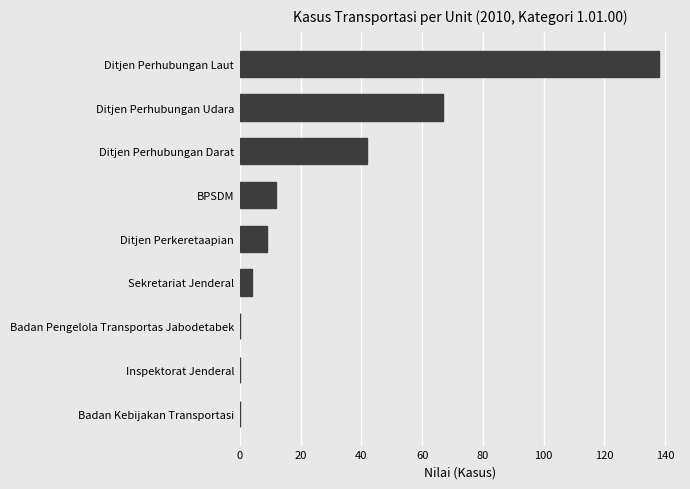

Which label corresponds to the largest value in the chart?

Ditjen Perhubungan Laut